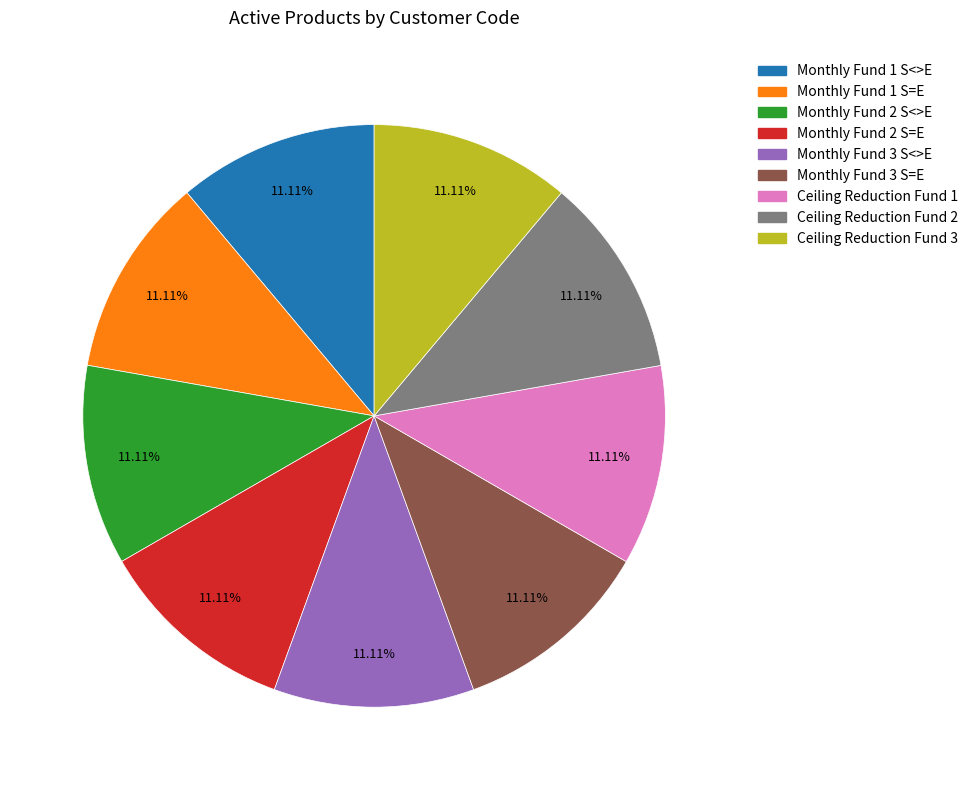

Combined, do Monthly Fund 1 S<>E and Ceiling Reduction Fund 2 account for over 50%?

No